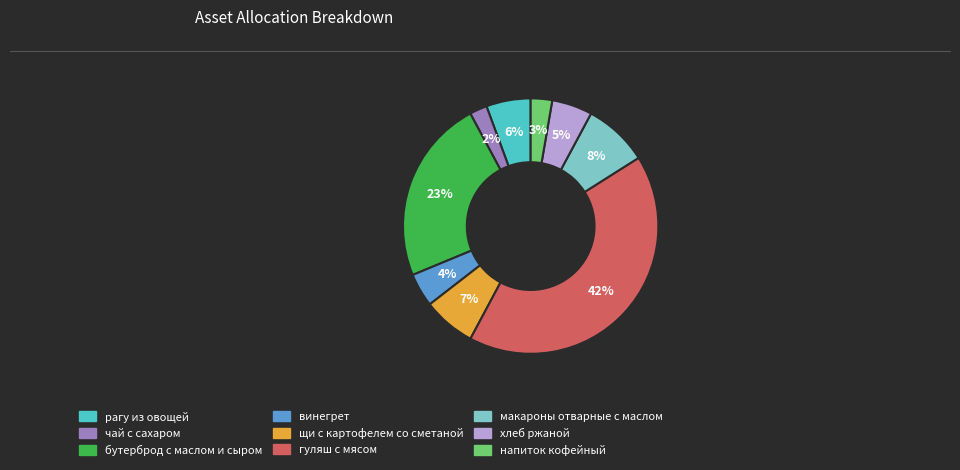

Is it true that хлеб ржаной is 5% of the pie?

True